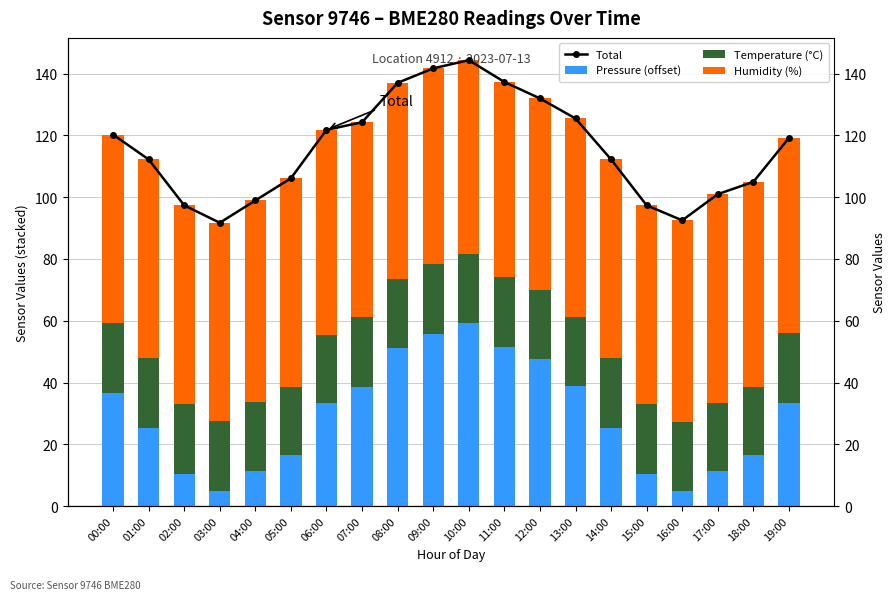

Is it true that Pressure (offset) equals 16.0 at 02:00?

False